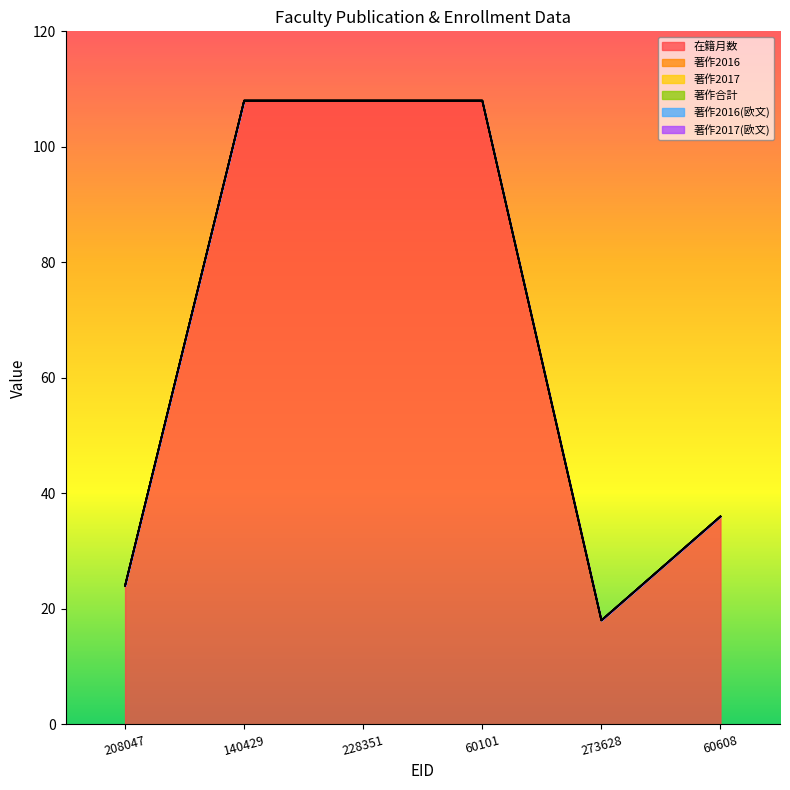

Reading left to right, what are all the values shown in this chart?

在籍月数: 208047=24	140429=108	228351=108	60101=108	273628=18	60608=36
著作2016: 208047=0	140429=0	228351=0	60101=0	273628=0	60608=0
著作2017: 208047=0	140429=0	228351=0	60101=0	273628=0	60608=0
著作合計: 208047=0	140429=0	228351=0	60101=0	273628=0	60608=0
著作2016(欧文): 208047=0	140429=0	228351=0	60101=0	273628=0	60608=0
著作2017(欧文): 208047=0	140429=0	228351=0	60101=0	273628=0	60608=0